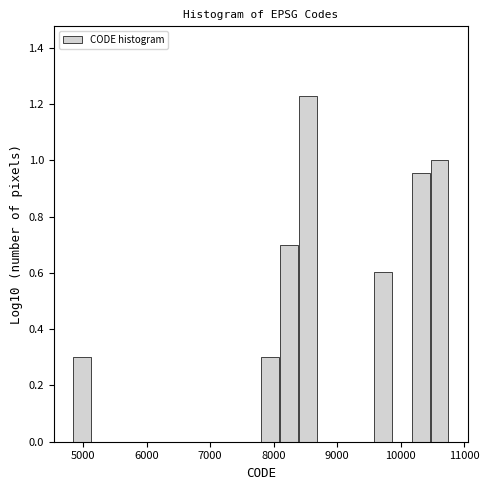

Read against the x-axis, roughly where is the centre of the tallest bar?

8500